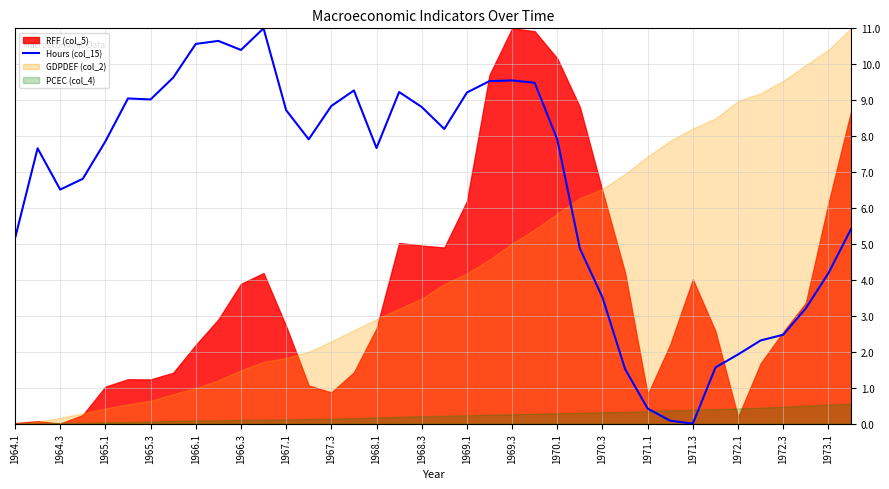

True or false: Hours (col_15) has a value of 7.7 at 1968.1.

True